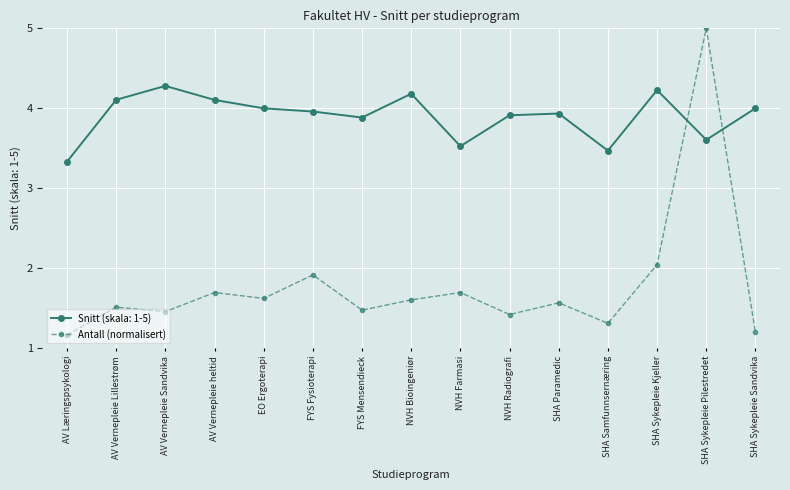

Where is Antall (normalisert) nearest to the value 3?

SHA Sykepleie Kjeller